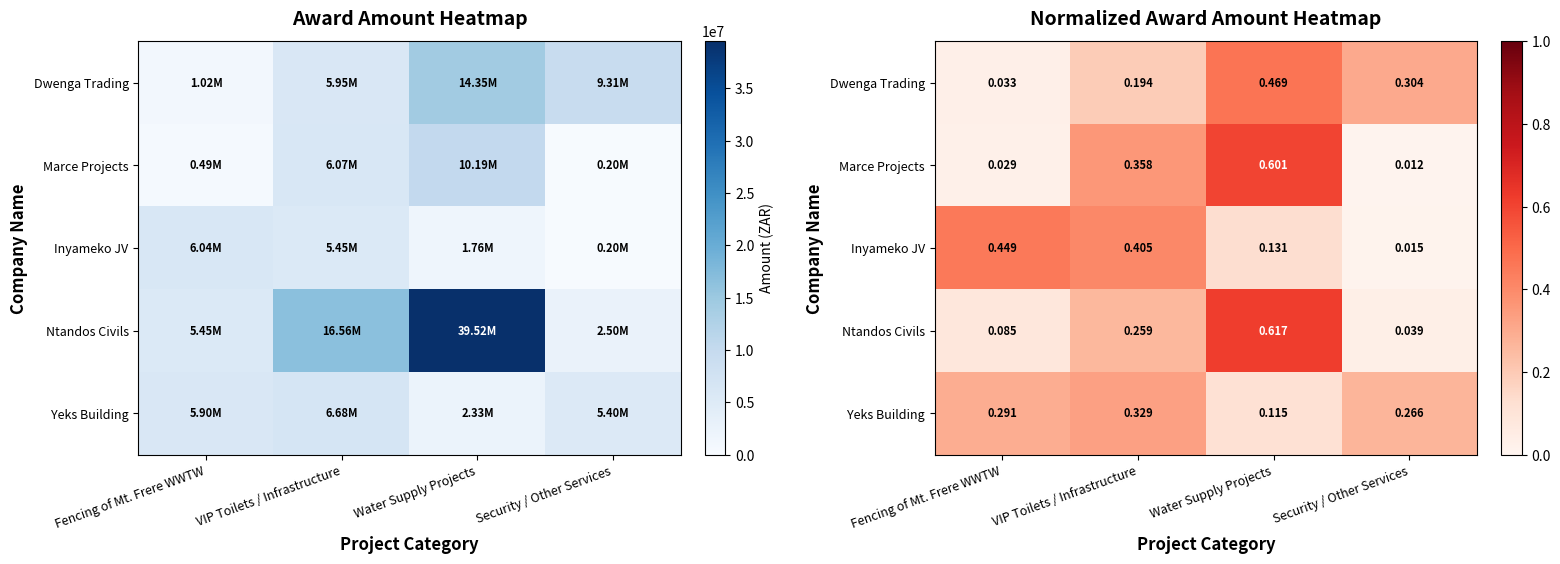

The Marce Projects series shows 0.0 at Security / Other Services. True or false?

False